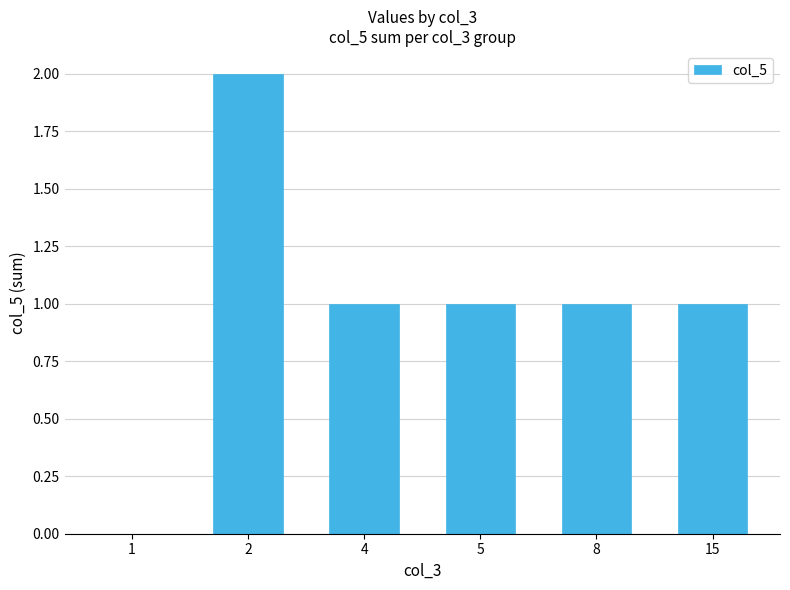

What is the change in value from 1 to 8?

+1